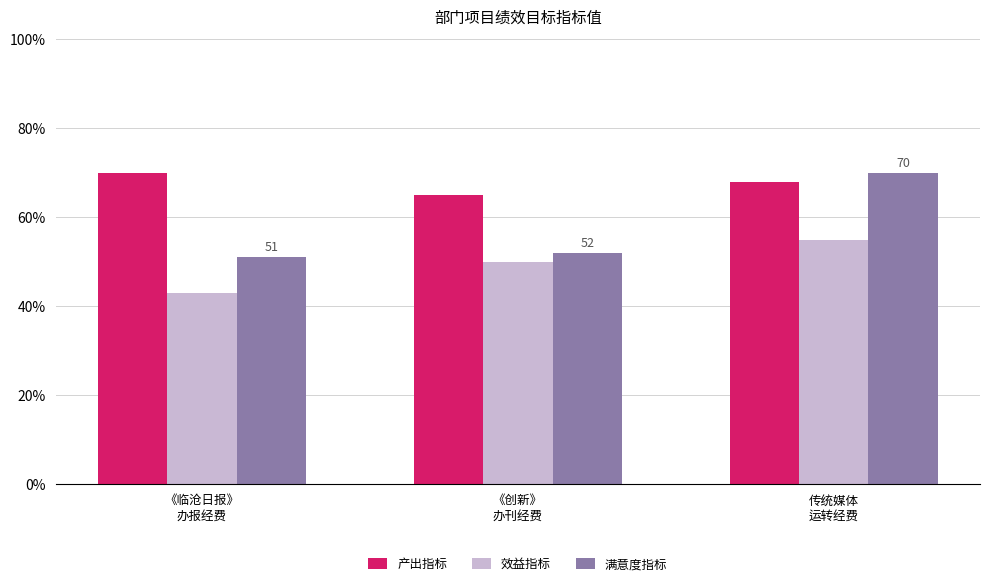

Which series has the widest spread of values?

满意度指标